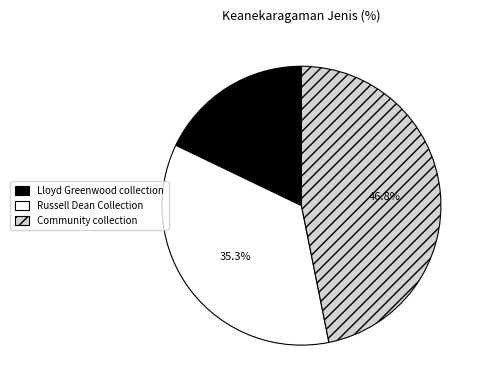

Is it true that Lloyd Greenwood collection is 31% of the pie?

False